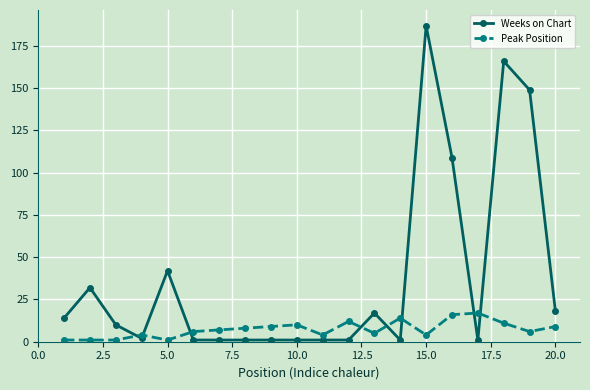

Rank the series by their average value, from lowest to highest.

Peak Position, Weeks on Chart